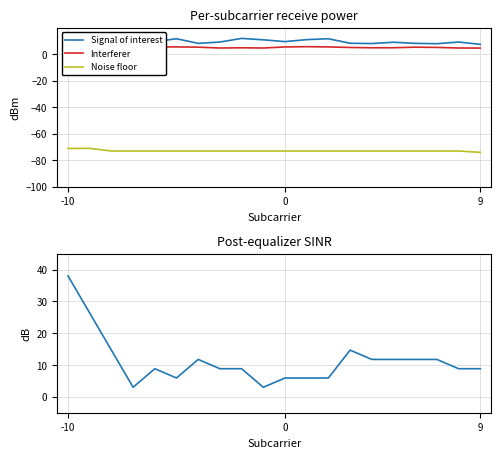

What is the minimum value for Noise floor?

-74